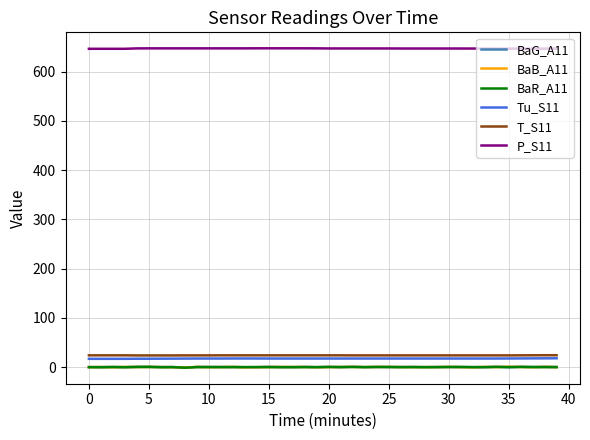

Is this an area chart (filled region under the line)?

No